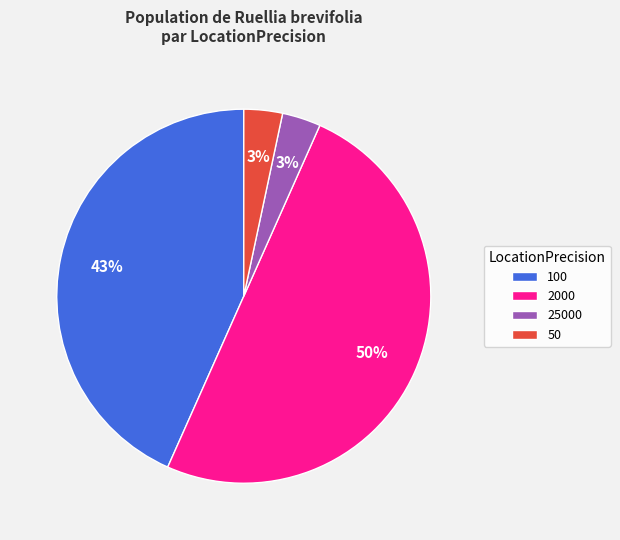

Which category has the biggest portion of the pie?

2000